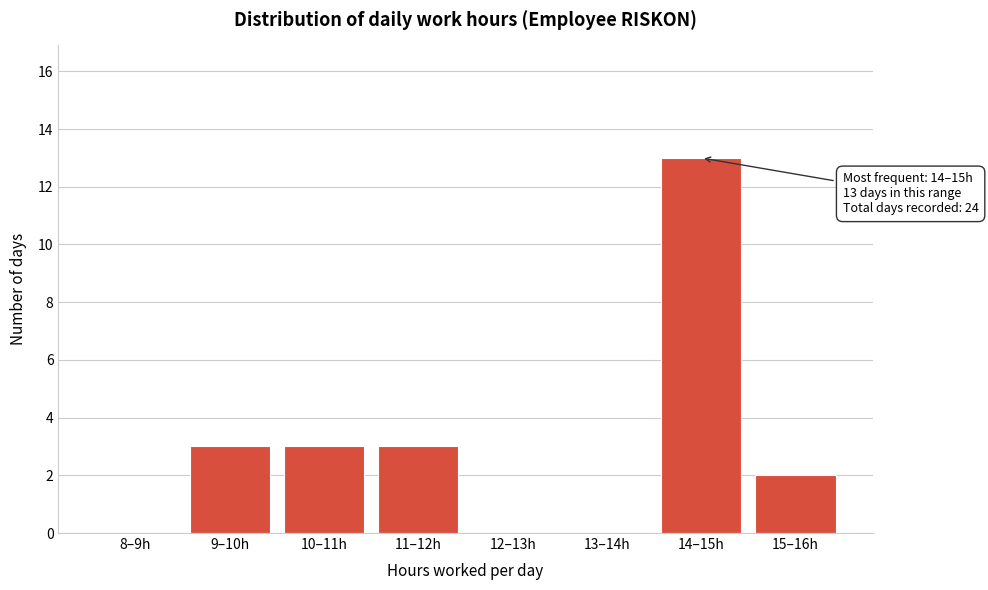

Reading left to right, list all the values displayed in this chart.

8–9h=0	9–10h=3	10–11h=3	11–12h=3	12–13h=0	13–14h=0	14–15h=13	15–16h=2